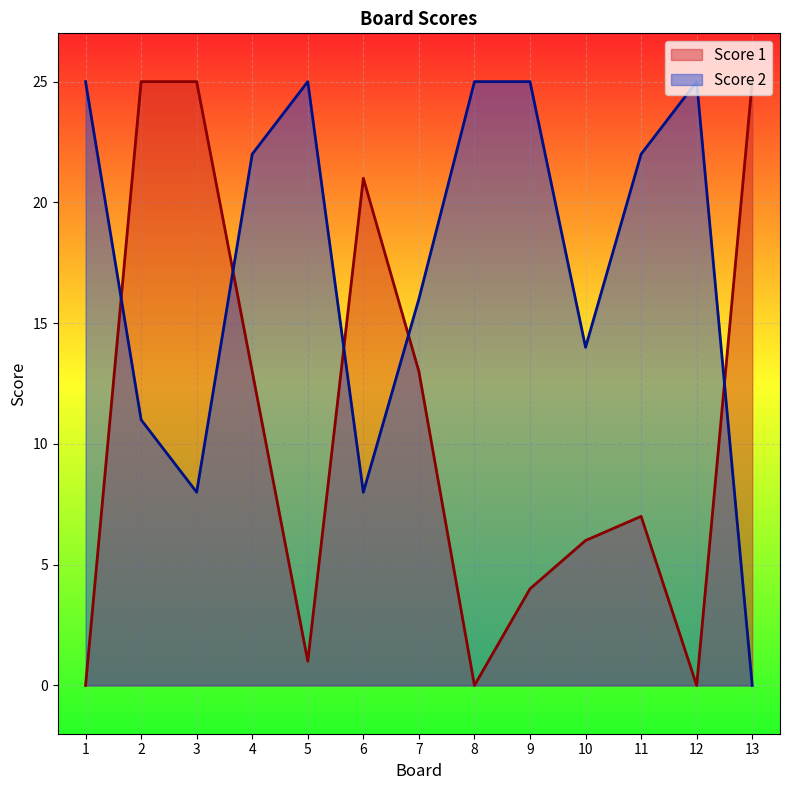

What is the difference between the maximum and minimum values in the Score 1 series?

25